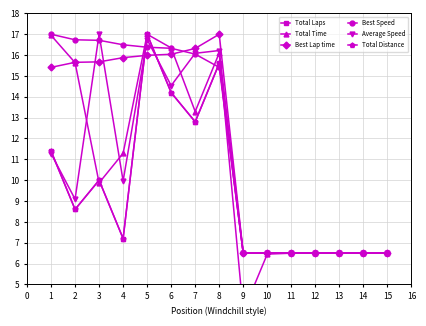

What is the maximum value for Total Time?

17.0